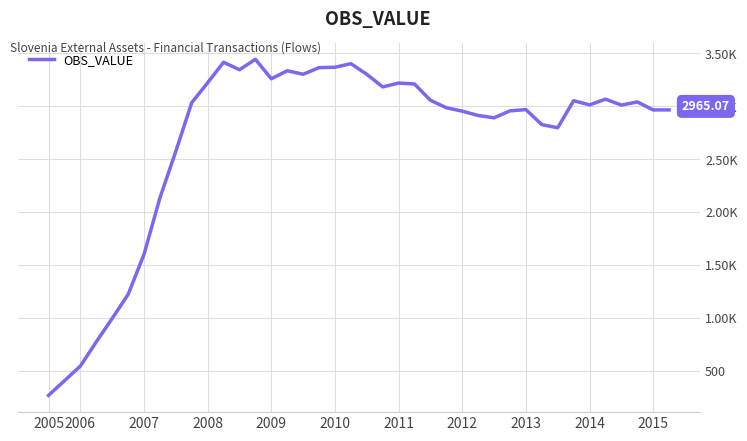

What is the greatest value displayed?

3443.3